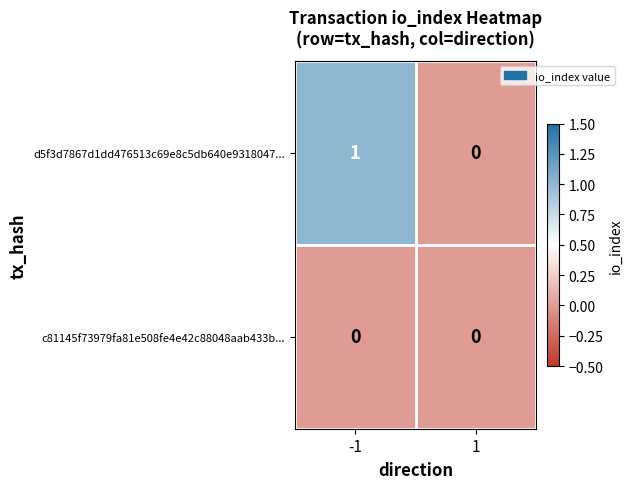

Which series changed the most between -1 and 1?

d5f3d7867d1dd476513c69e8c5db640e9318047...